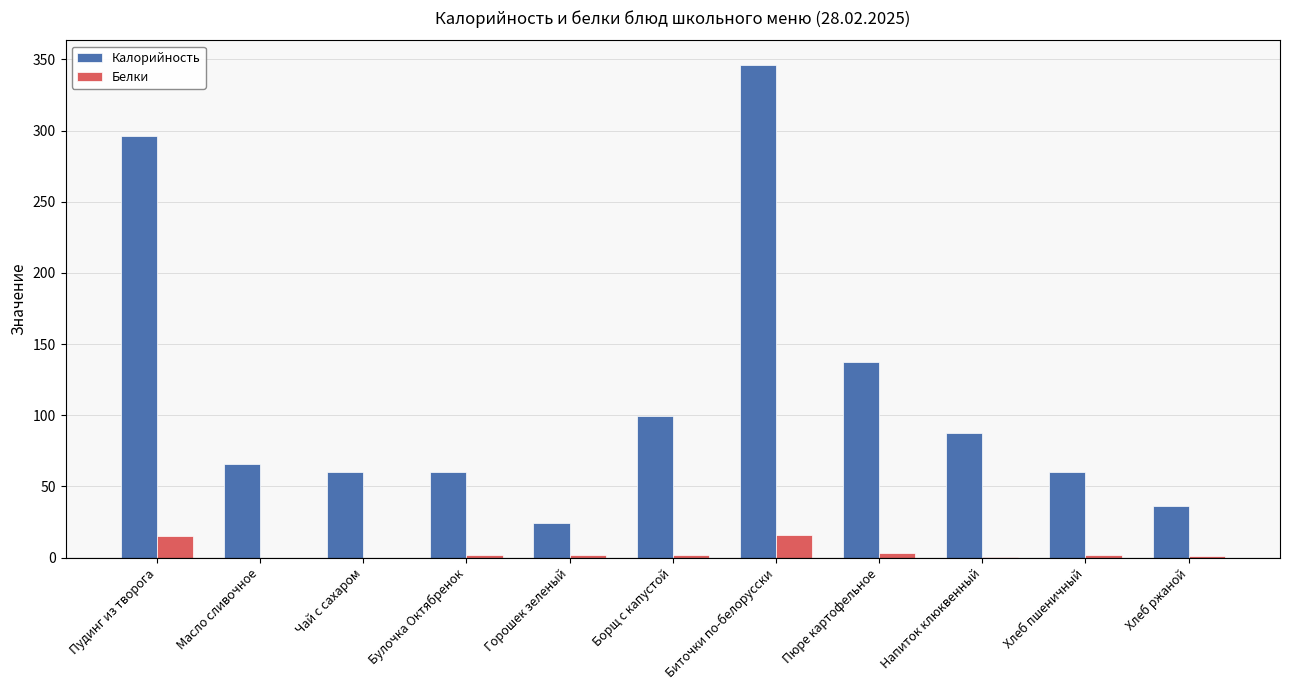

Which series has the largest total across all categories?

Калорийность